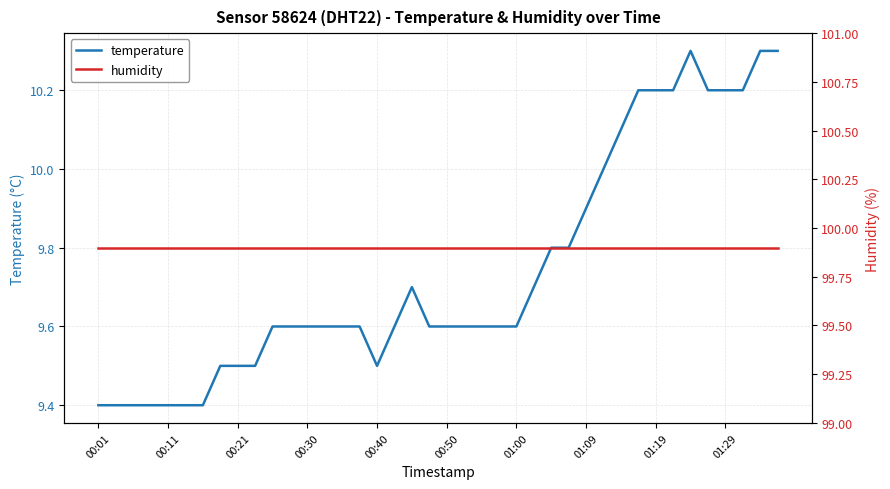

What is the label of the 1st point from the left?

00:01